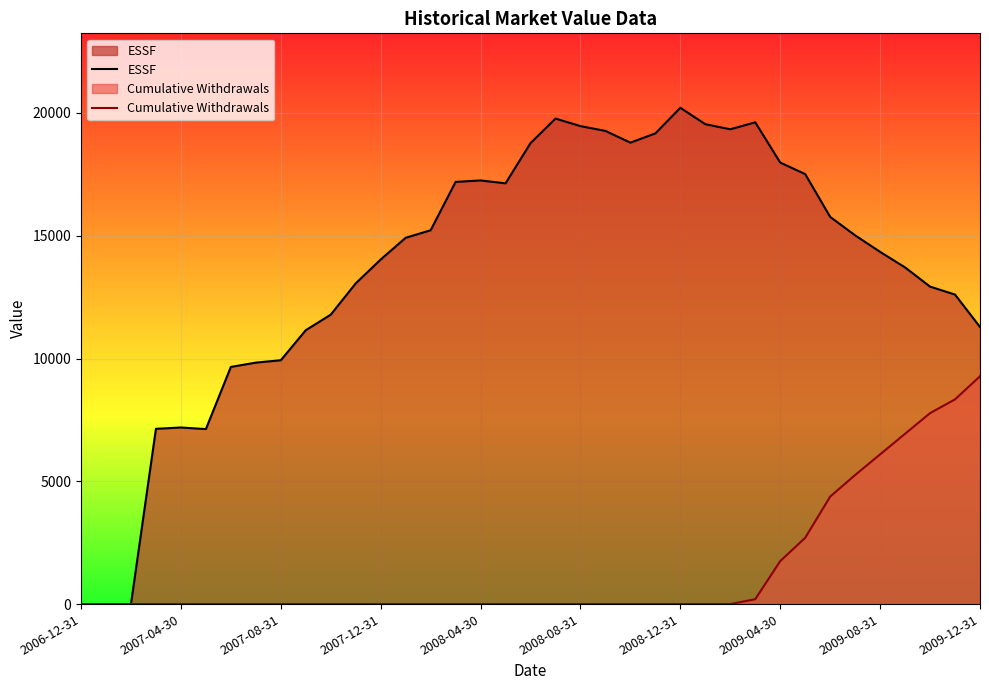

What are all the series names shown in the legend?

ESSF, Cumulative Withdrawals